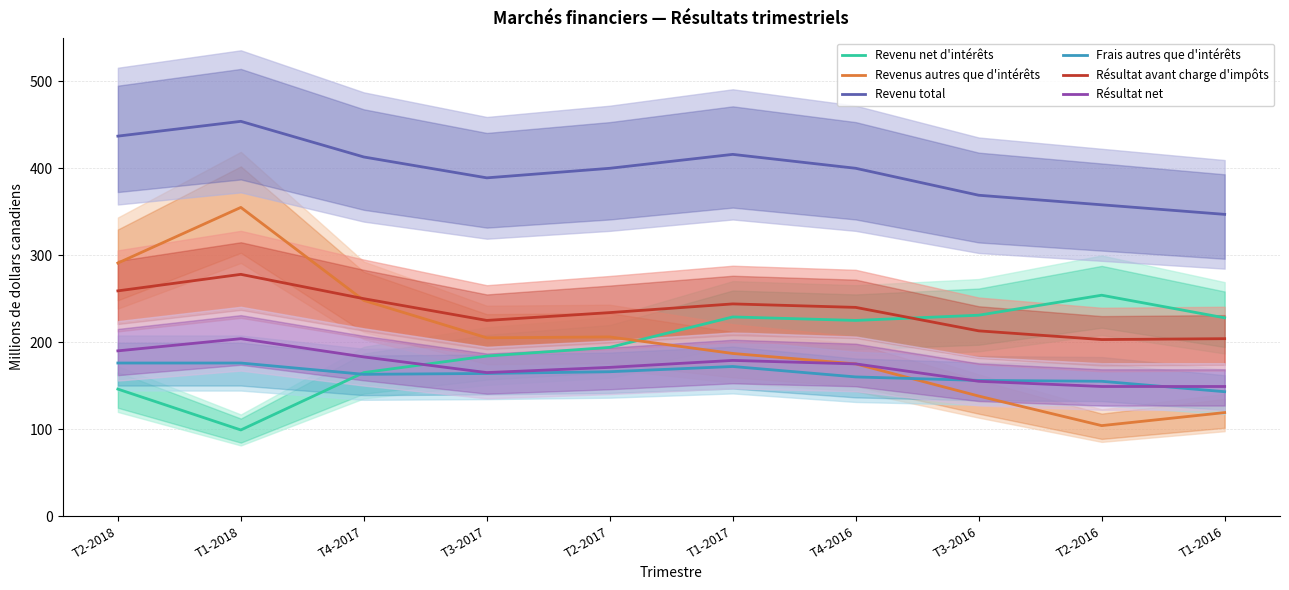

What is the sum of all Résultat avant charge d'impôts values?

2350